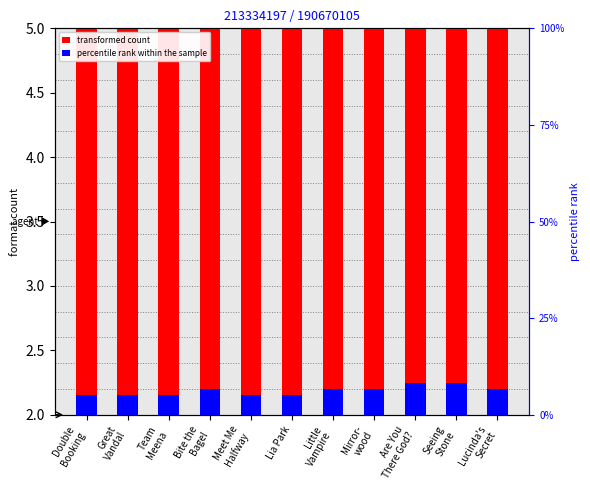

List the series in order of their peak value, lowest first.

percentile rank within the sample, transformed count